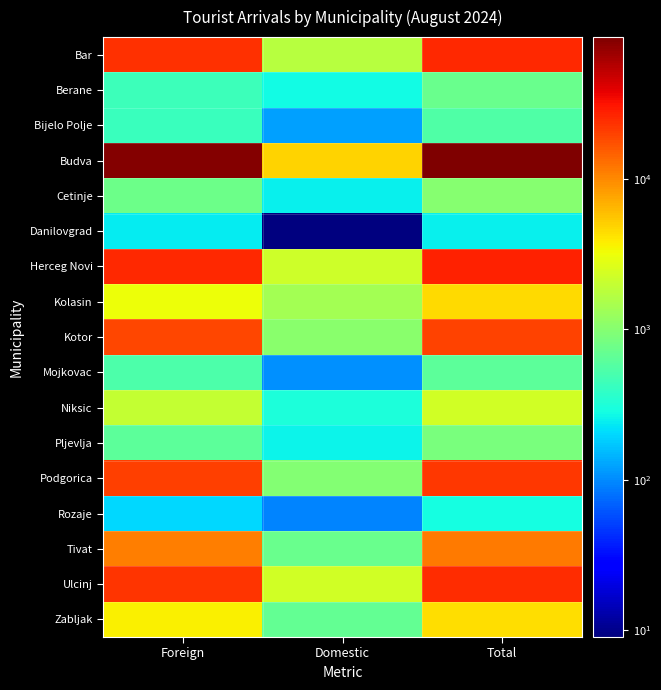

At how many categories does at least one series exceed 54730?

2